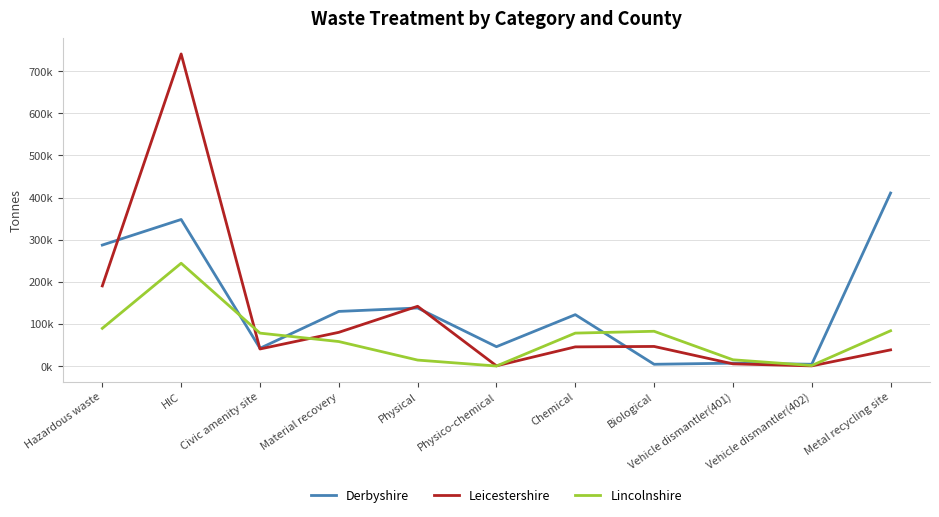

What is the label of the 4th point from the left?

Material recovery